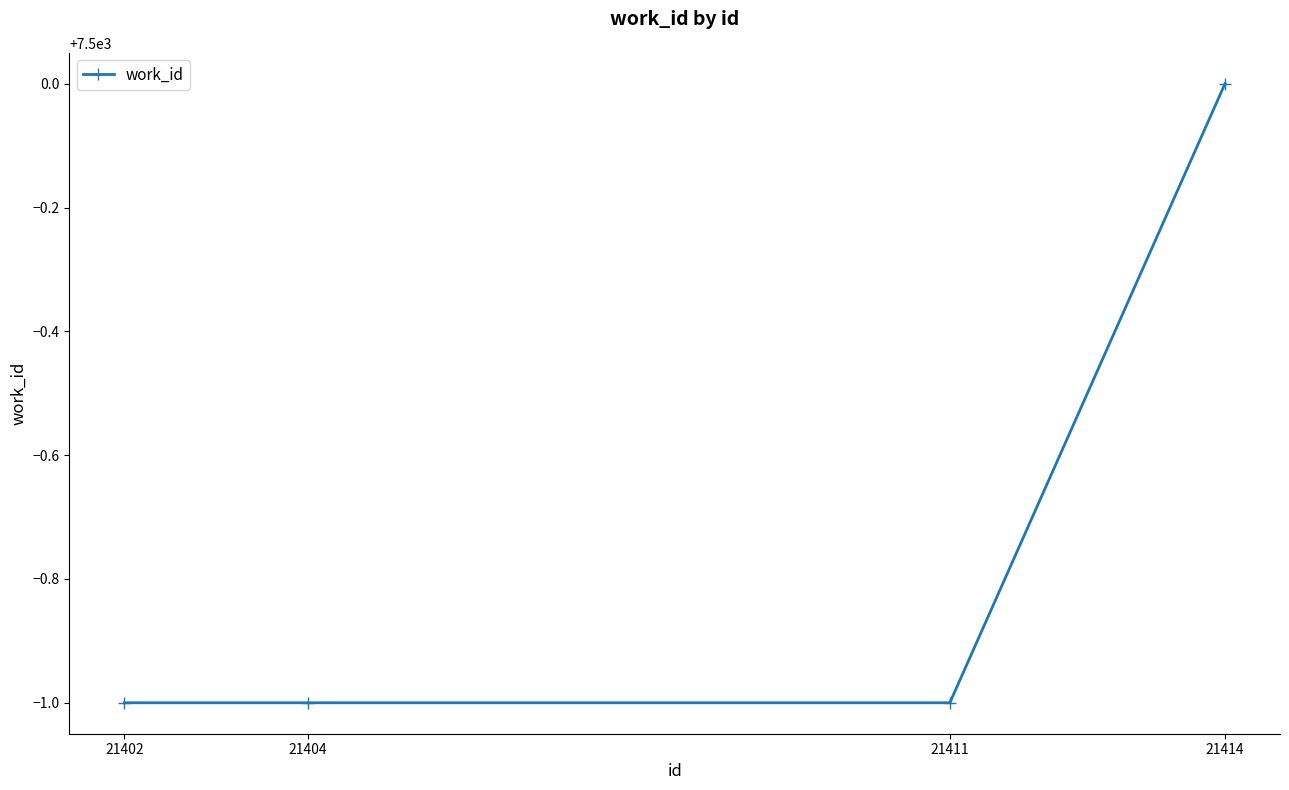

What is the smallest value displayed?

7499